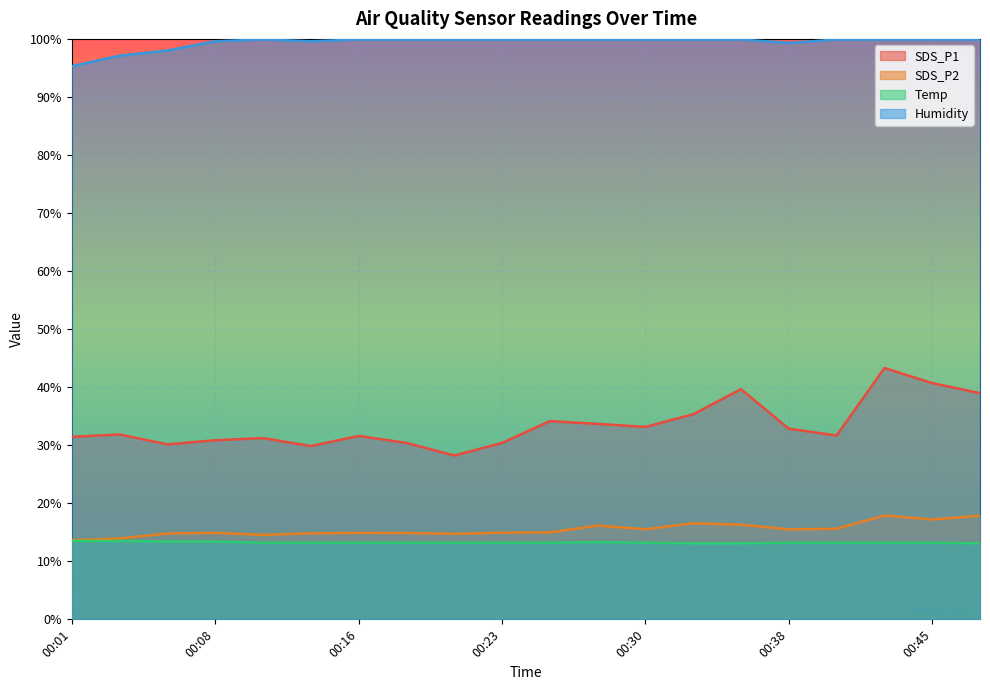

Where is Temp nearest to the value 13?

00:33